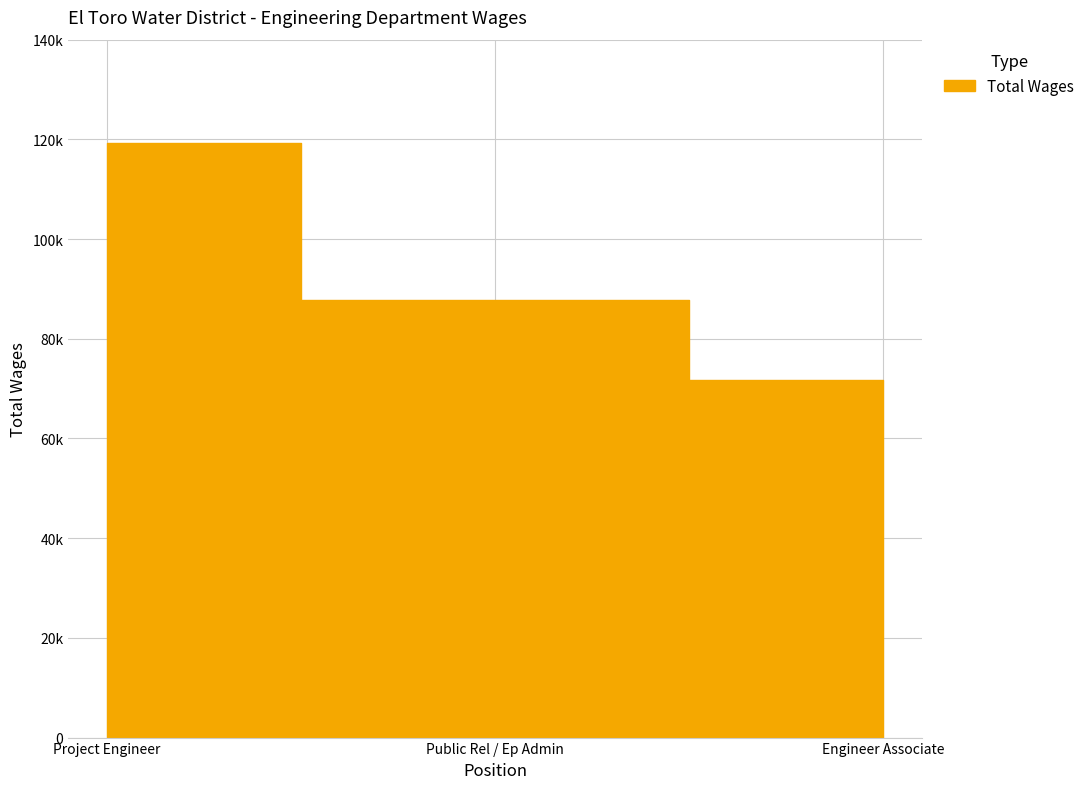

The chart shows a value of 71679 at Engineer Associate. True or false?

True